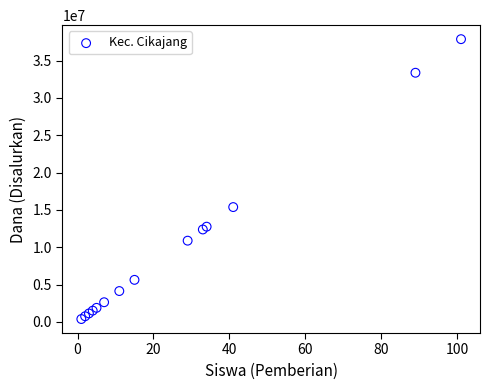

What Y value in the scatter plot is closest to 19125000?

15375000